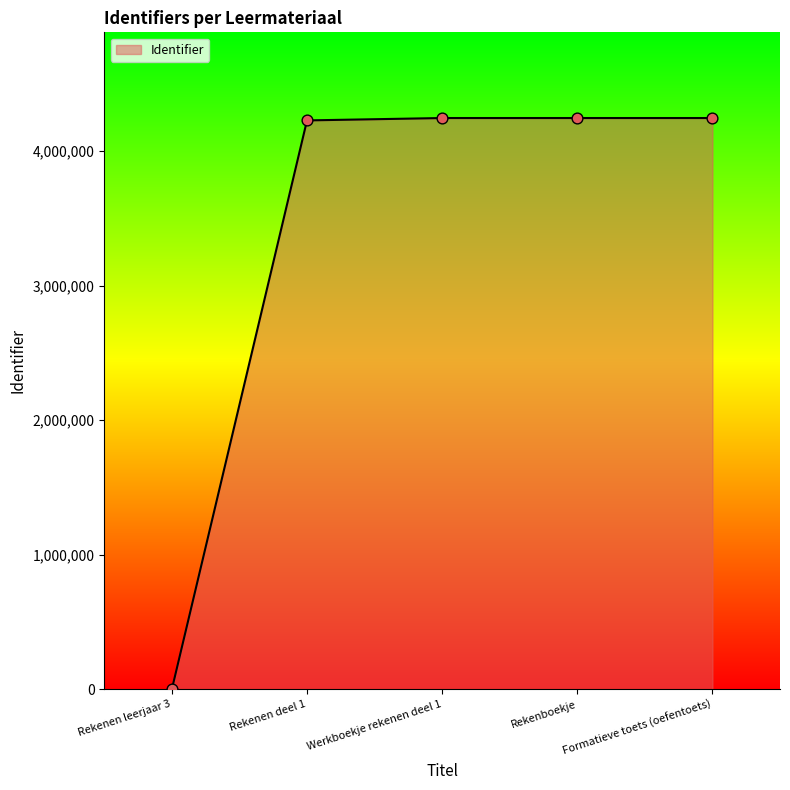

Which has a higher value, Rekenen leerjaar 3 or Formatieve toets (oefentoets)?

Formatieve toets (oefentoets)